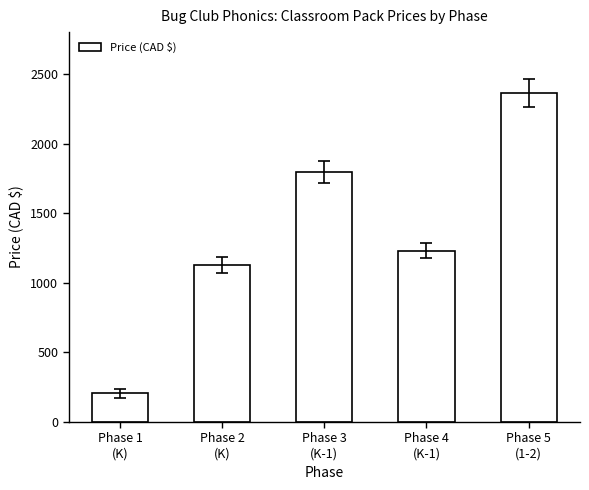

Reading left to right, extract all data points from this chart.

205.2	1128.6	1795.5	1231.2	2359.8